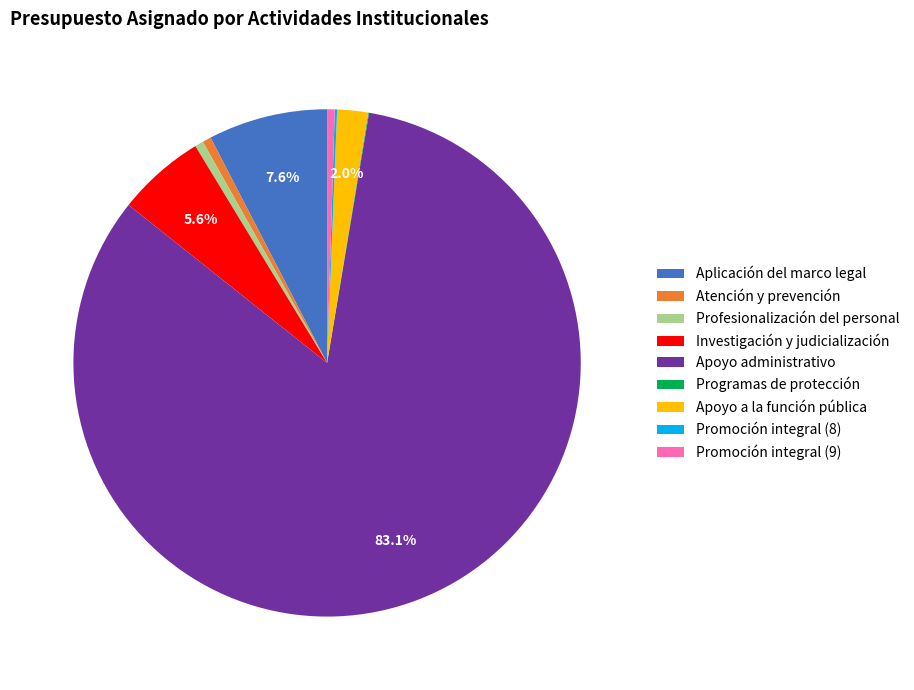

What portion of the pie excludes Apoyo a la función pública?

98.0%